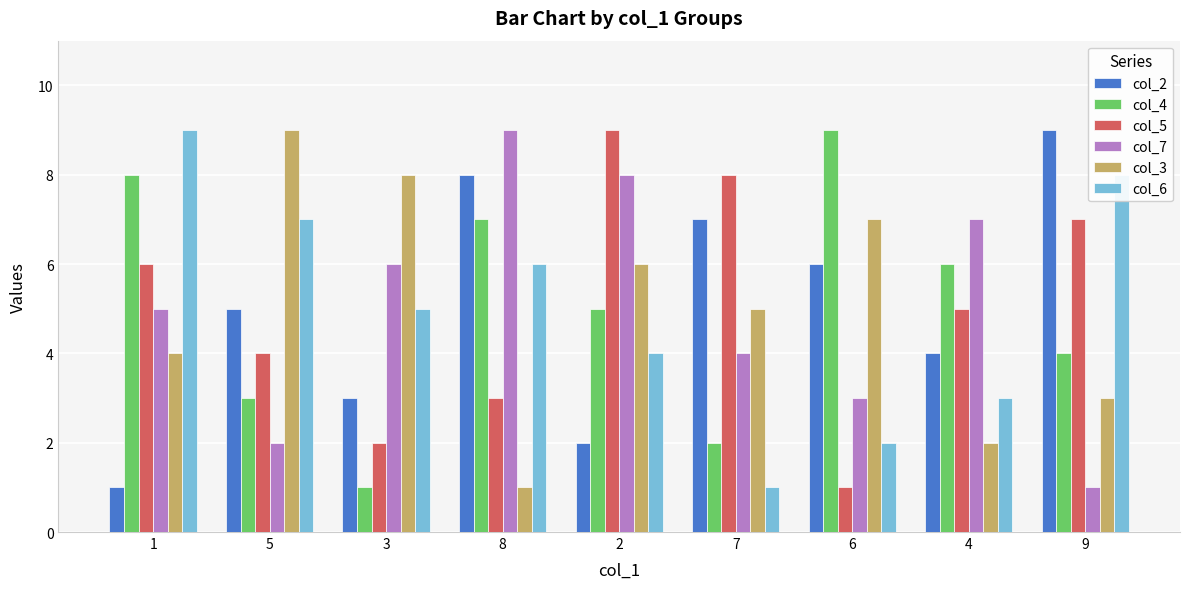

Which series changed the most between 1 and 4?

col_6